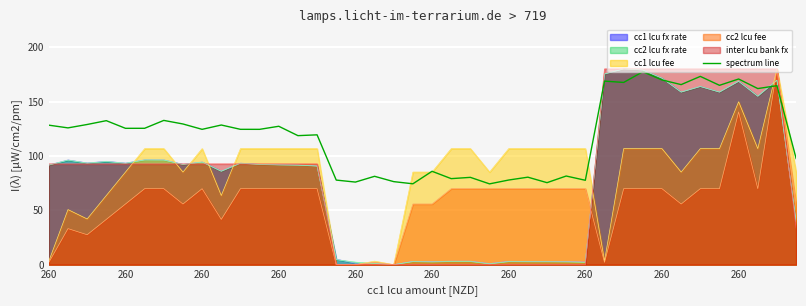

What are all the series names shown in the legend?

cc1 lcu fx rate, cc2 lcu fx rate, cc1 lcu fee, cc2 lcu fee, inter lcu bank fx, spectrum line